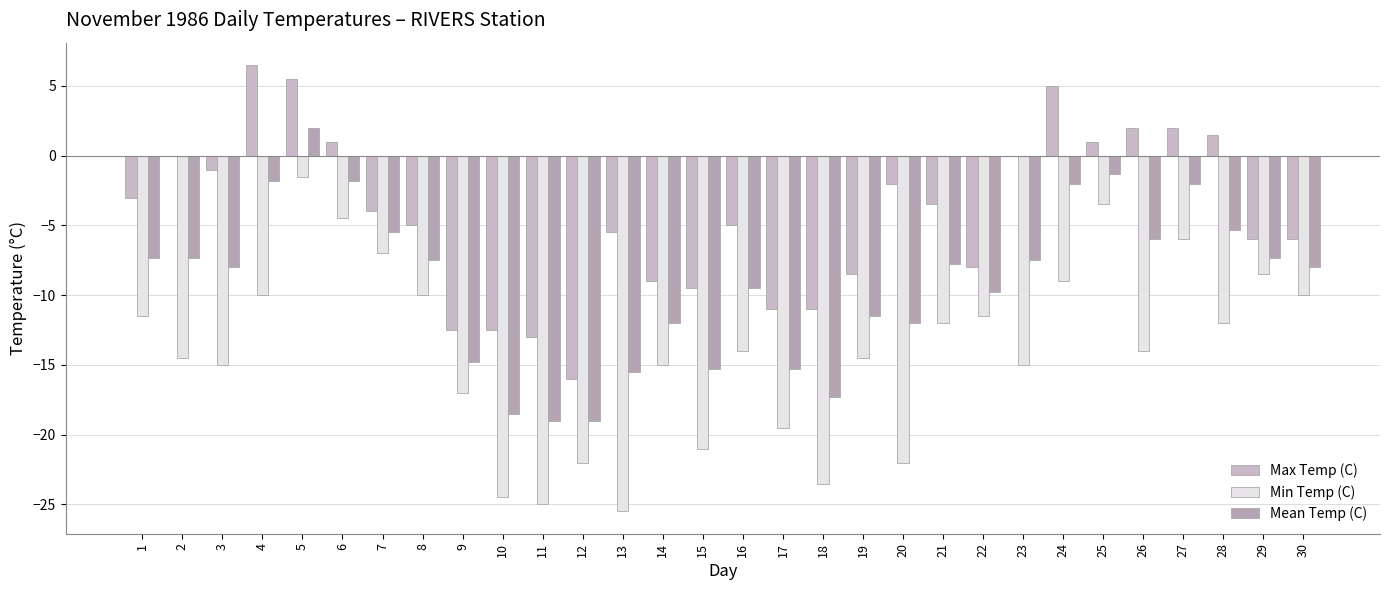

Which series has the largest total across all categories?

Max Temp (C)